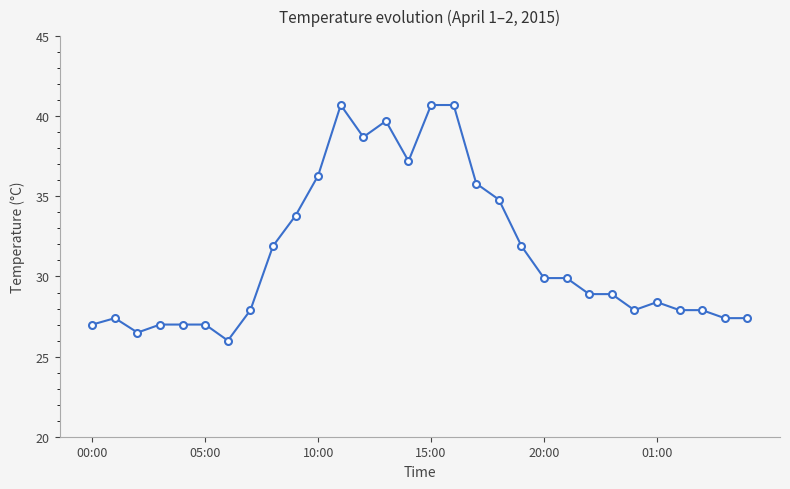

What is the sum of all values?

942.5